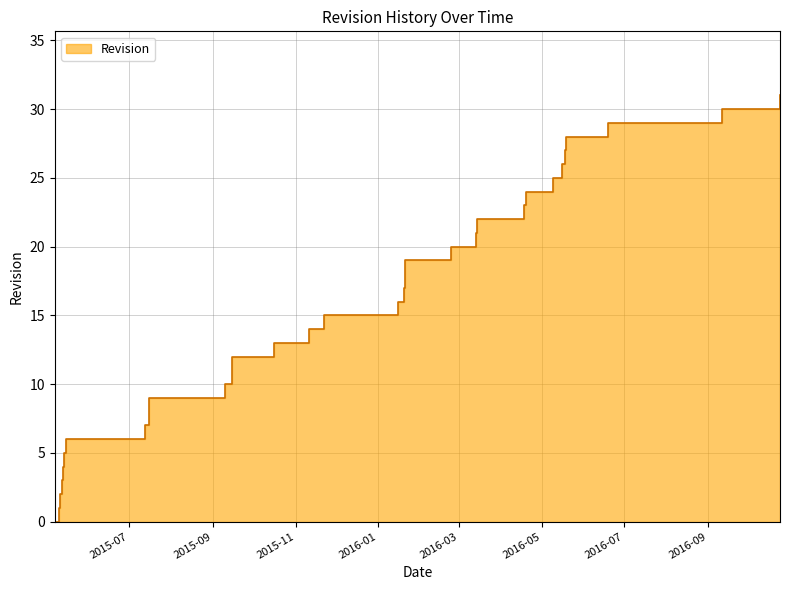

How many data points are above 16?

15